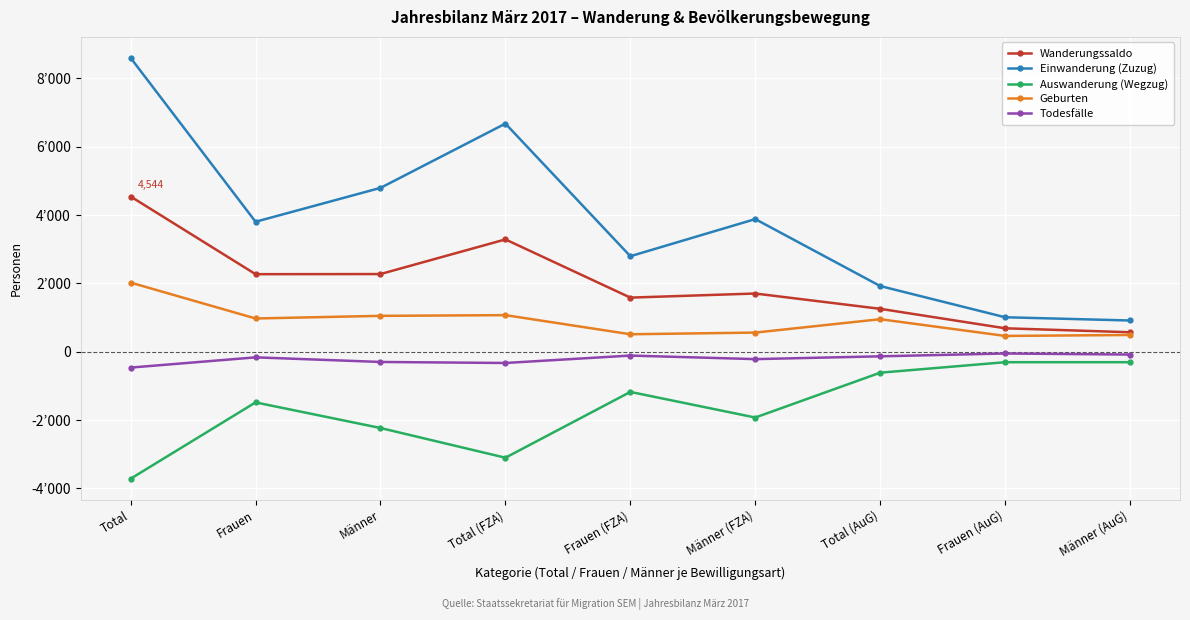

Where is the first local minimum for Wanderungssaldo?

Frauen